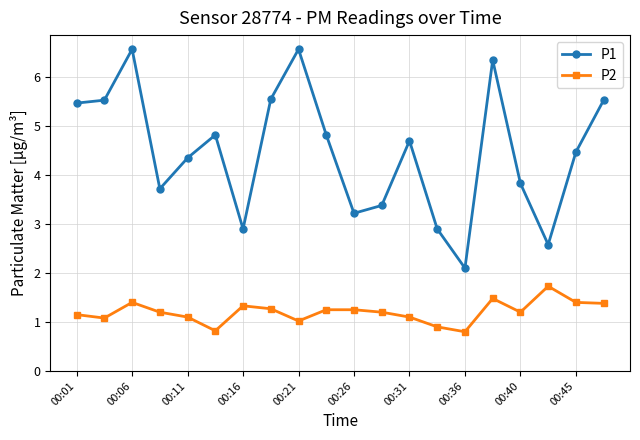

True or false: P2 and P1 cross at least once.

False